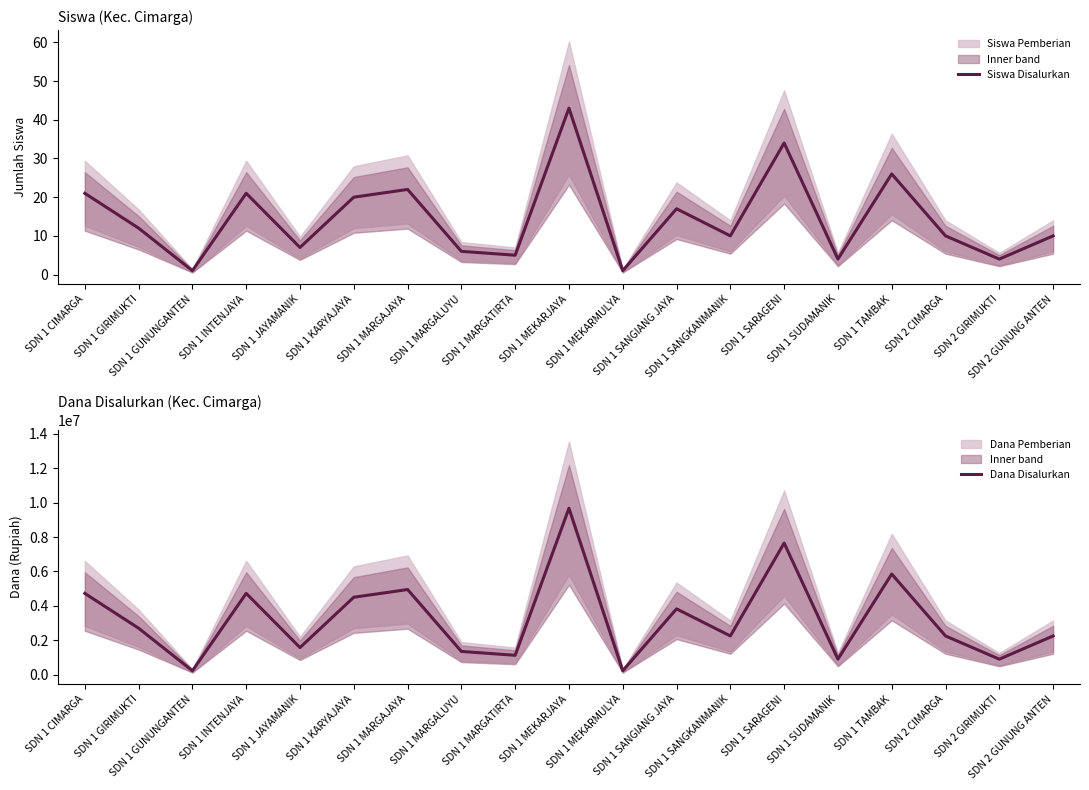

Is it true that Siswa Disalurkan equals 29 at SDN 1 SANGIANG JAYA?

False